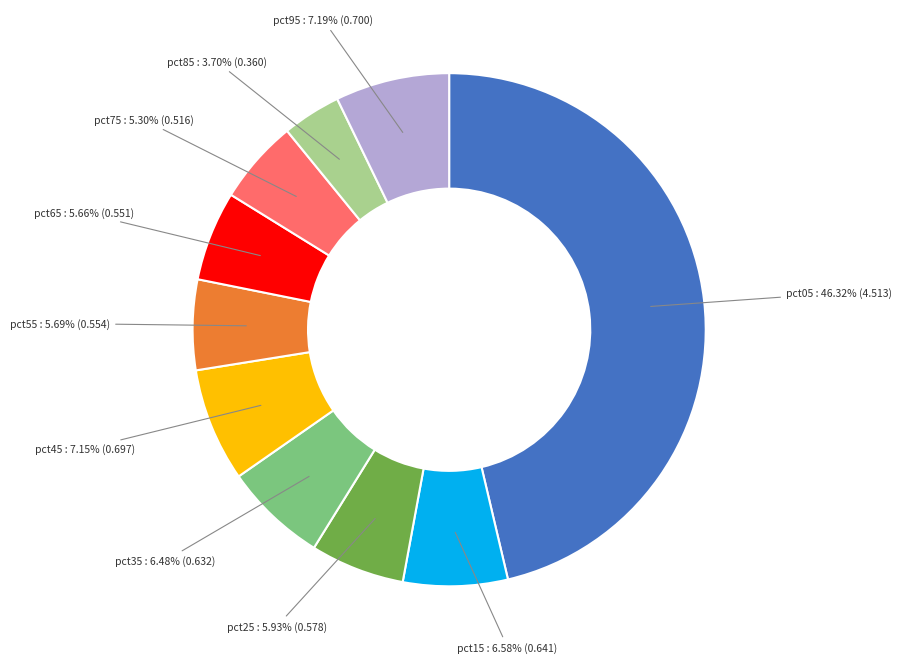

Which slice is the largest?

pct05